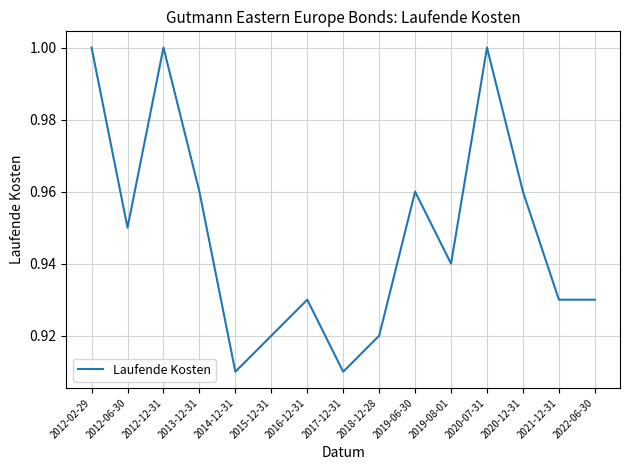

Which has a higher value, 2012-06-30 or 2012-02-29?

2012-02-29